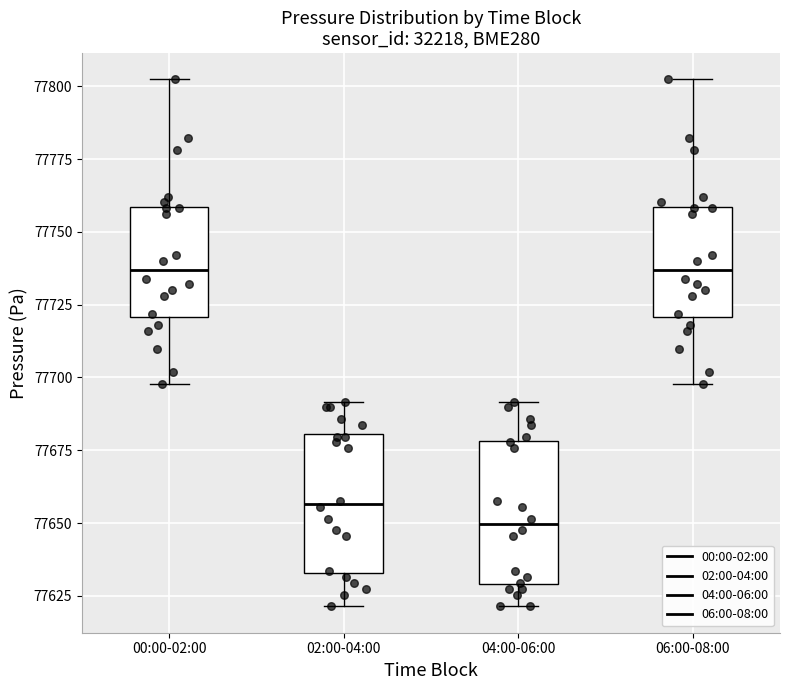

Reading left to right, read every box against the y-axis: the position of its median line, the range the box covers, and the ends of its whiskers. The values are not printed on the chart, so give them approximately, as read against the axis.

00:00-02:00: median 77735, box 77720 to 77760, whiskers 77700 to 77800
02:00-04:00: median 77655, box 77635 to 77680, whiskers 77620 to 77690
04:00-06:00: median 77650, box 77630 to 77680, whiskers 77620 to 77690
06:00-08:00: median 77735, box 77720 to 77760, whiskers 77700 to 77800